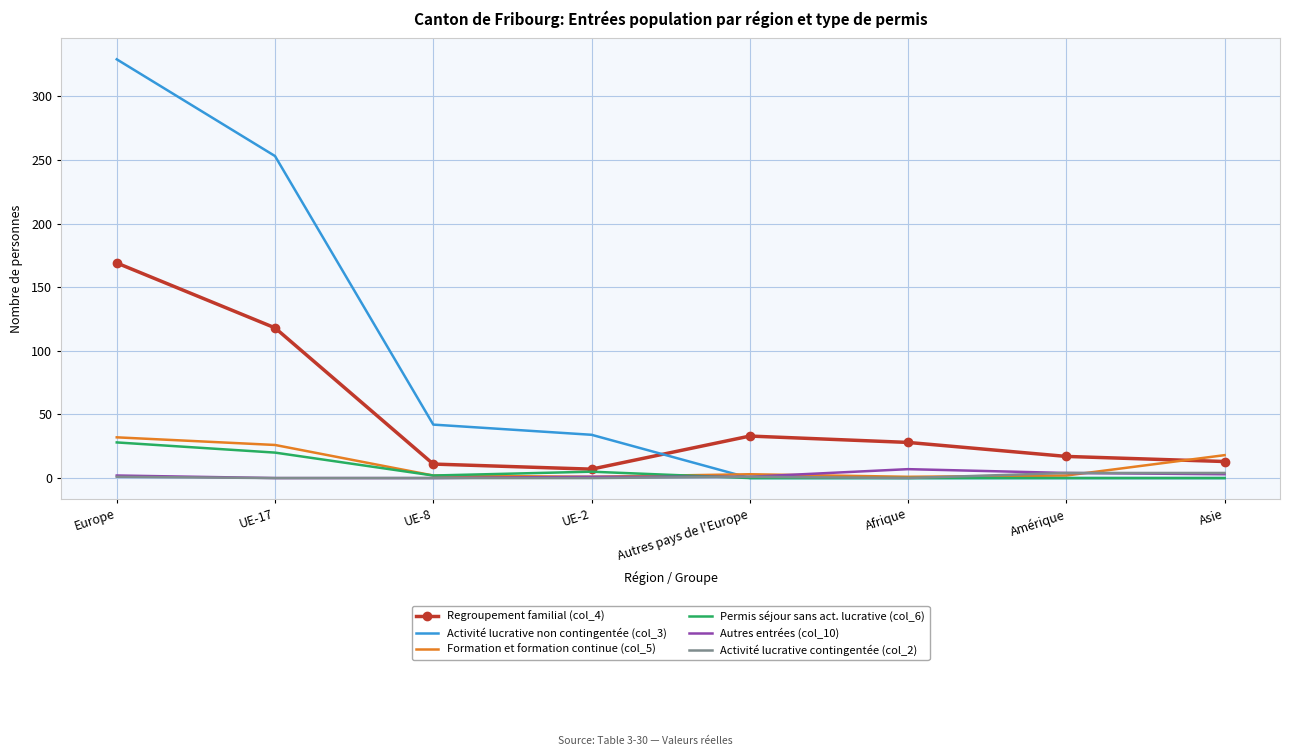

How many intersections are there between Formation et formation continue (col_5) and Activité lucrative contingentée (col_2)?

2